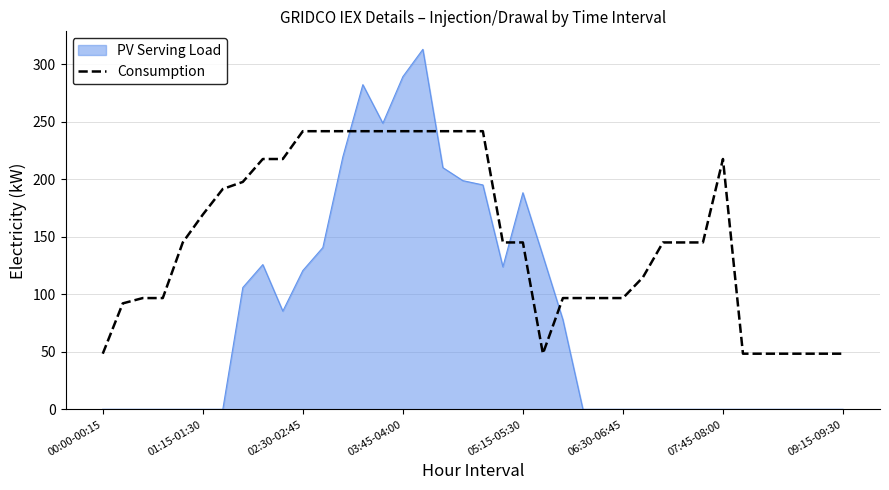

Which series ends up on top after the final intersection of PV Serving Load and Consumption?

Consumption